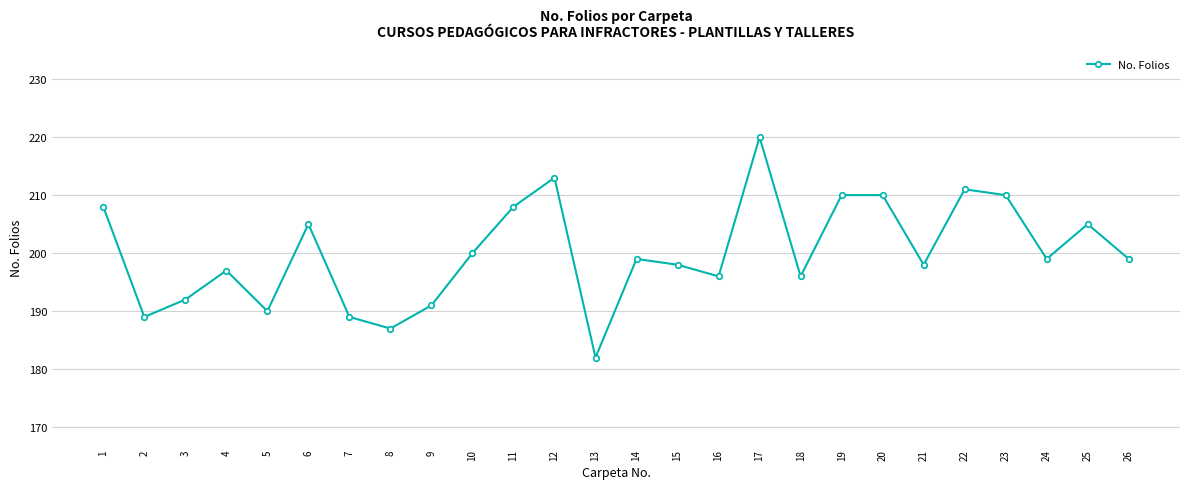

At which label does the data first exceed 199?

1